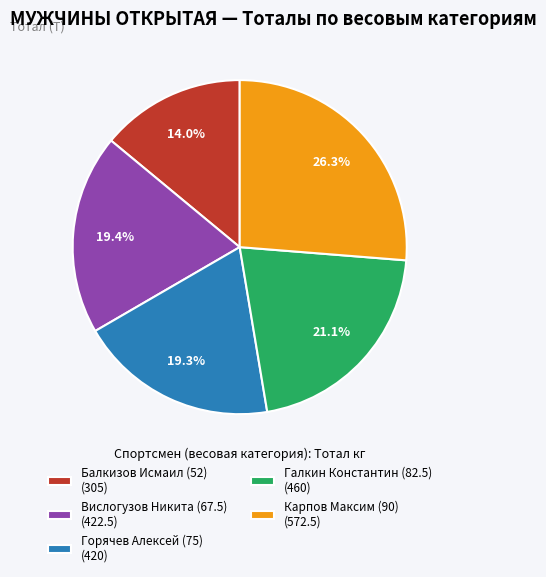

To the nearest percent, what is the difference between the largest and smallest slice percentages?

12%